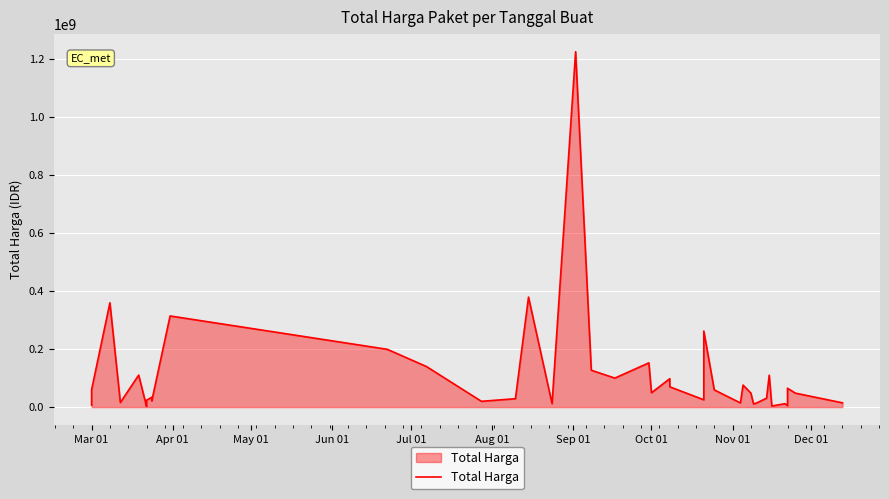

What is the minimum value shown in the chart?

2395750